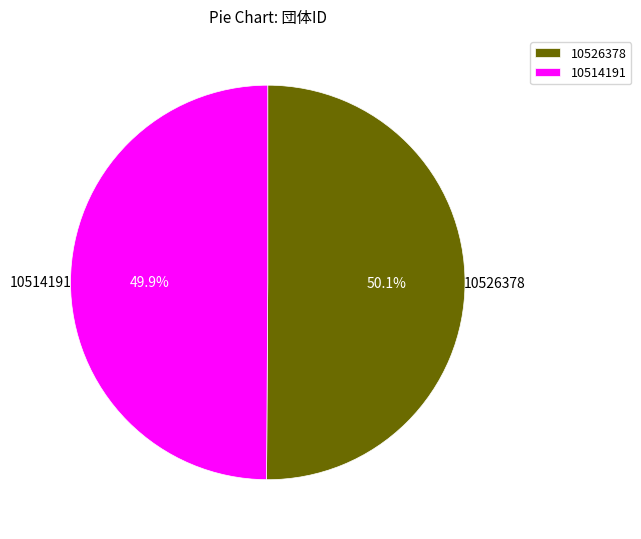

Is there any slice that represents more than half of the pie?

Yes